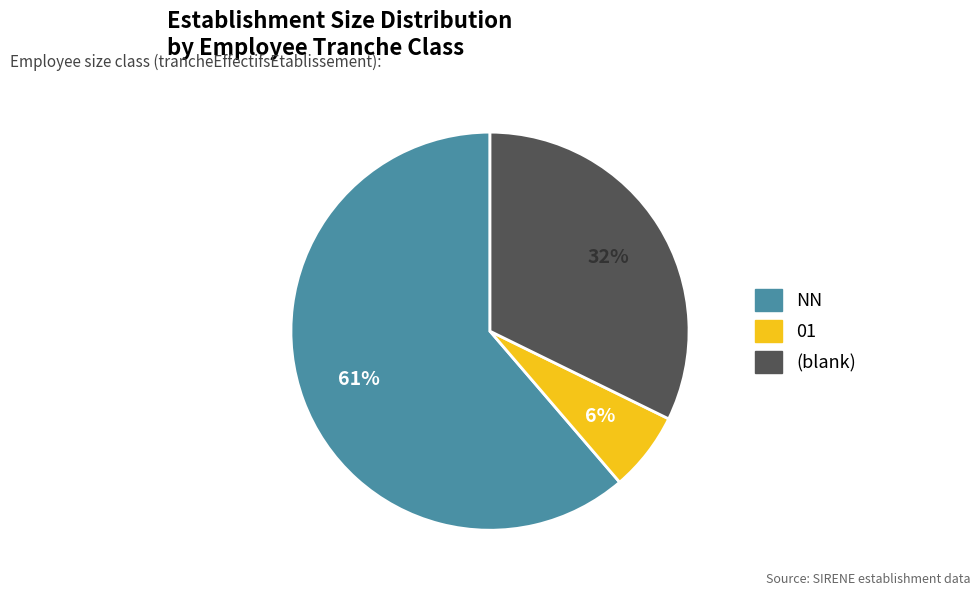

To the nearest percent, what is the average slice percentage?

33%